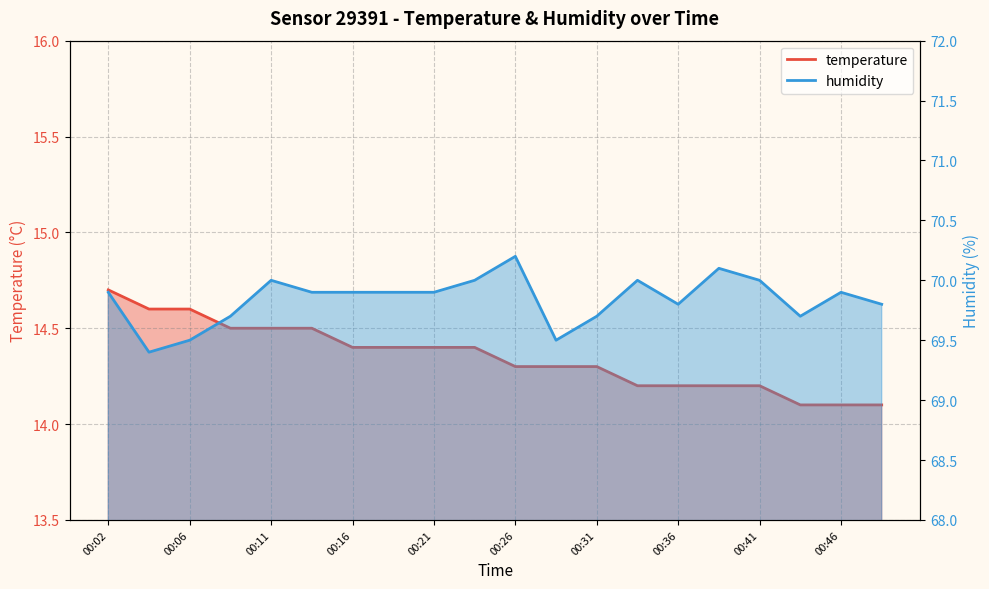

Reading left to right, list all the values displayed in this chart.

temperature: 14.7	14.6	14.6	14.5	14.5	14.5	14.4	14.4	14.4	14.4	14.3	14.3	14.3	14.2	14.2	14.2	14.2	14.1	14.1	14.1
humidity: 69.9	69.4	69.5	69.7	70.0	69.9	69.9	69.9	69.9	70.0	70.2	69.5	69.7	70.0	69.8	70.1	70.0	69.7	69.9	69.8